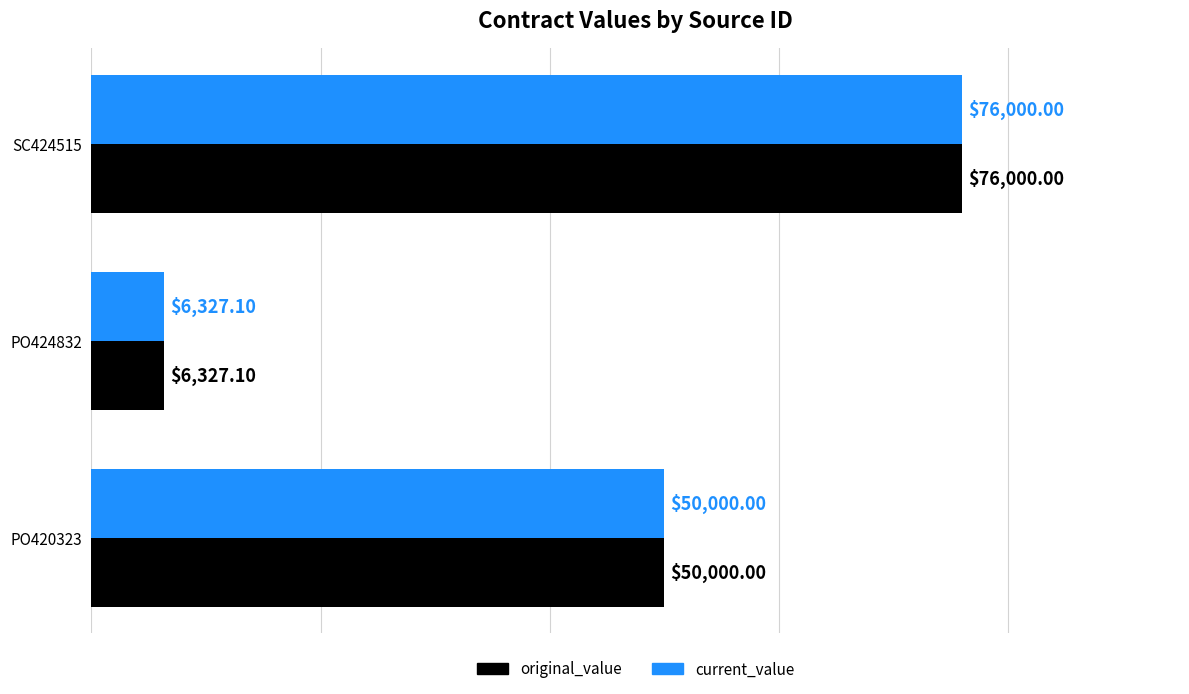

What is the difference between the current_value values at SC424515 and PO420323?

26000.0